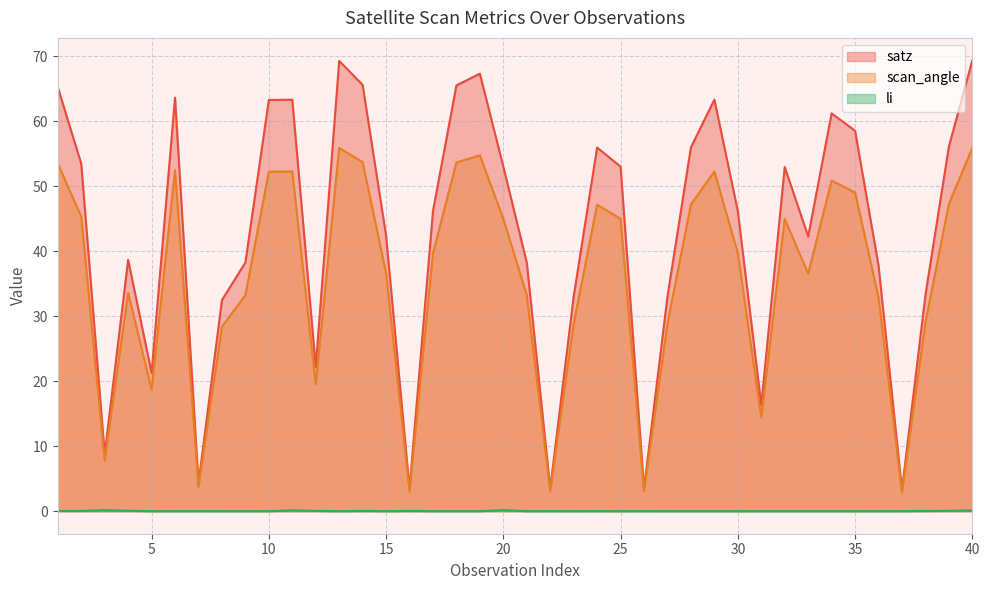

At which label does scan_angle first exceed 39?

1